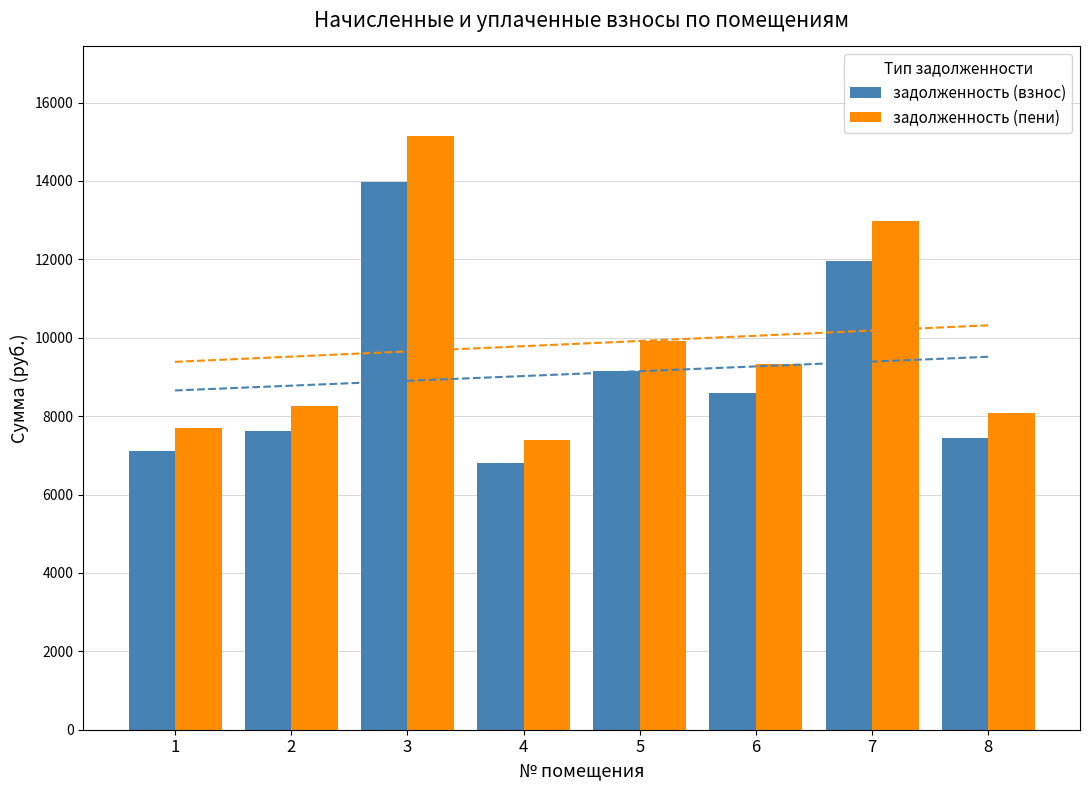

How many bars are there in total?

16